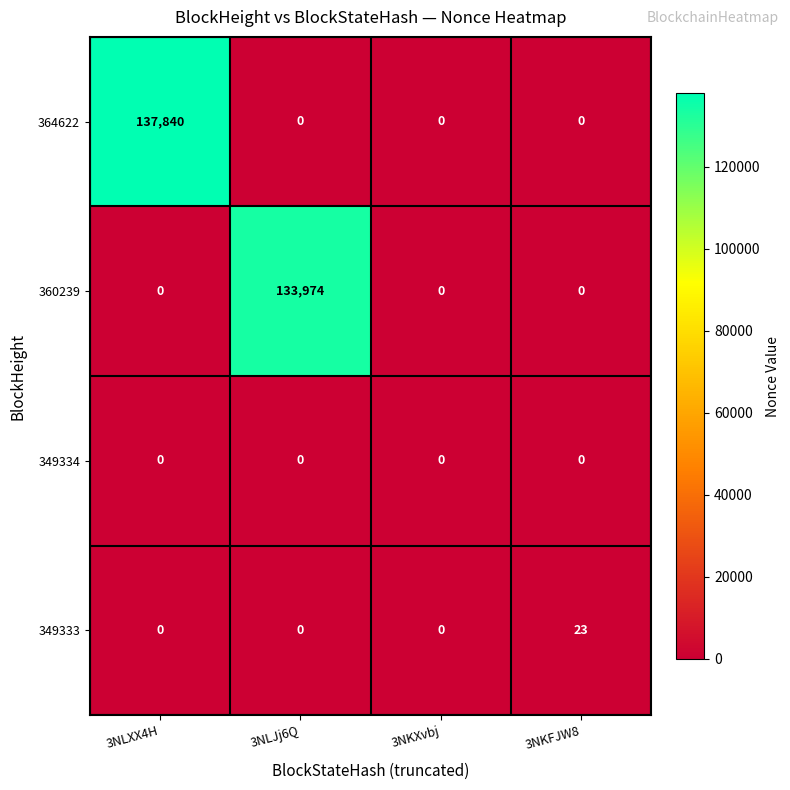

Which series has the widest spread of values?

364622